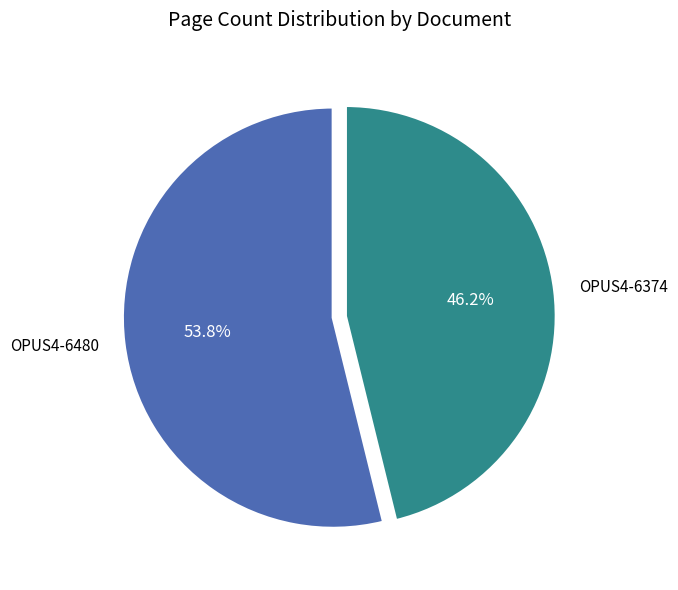

Is there a majority slice in this chart?

Yes